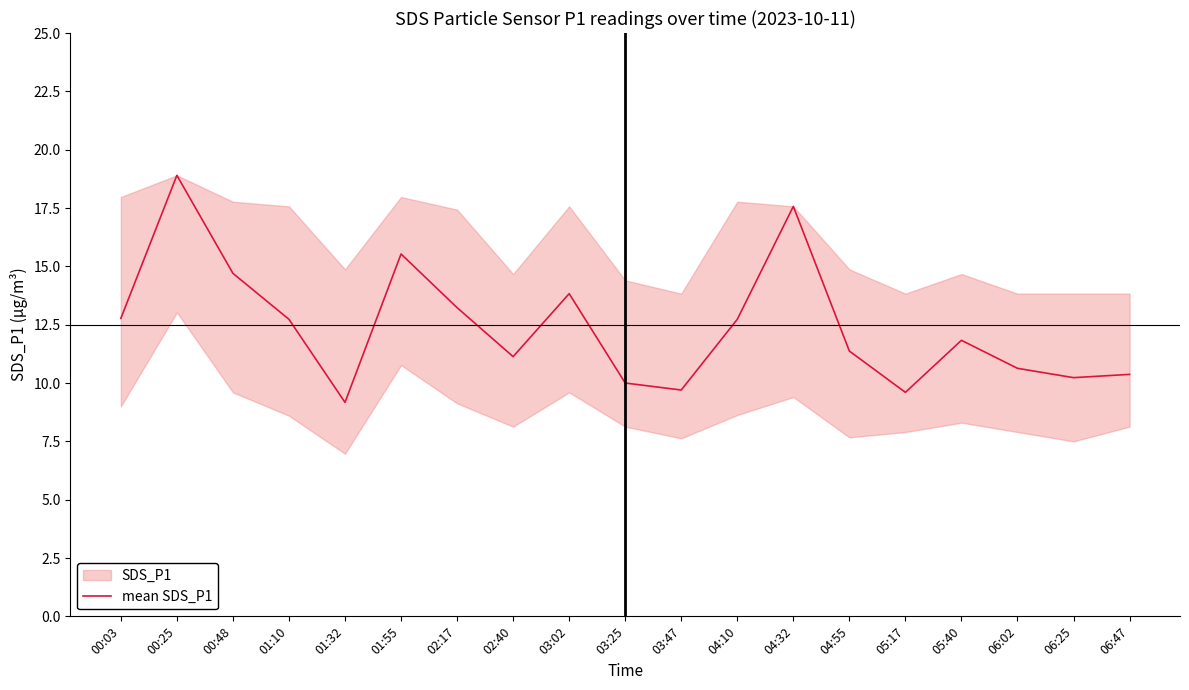

Reading left to right, transcribe all the data shown in this chart.

00:03=12.8	00:25=18.9	00:48=14.7	01:10=12.7	01:32=9.2	01:55=15.5	02:17=13.2	02:40=11.1	03:02=13.8	03:25=10.0	03:47=9.7	04:10=12.7	04:32=17.6	04:55=11.4	05:17=9.6	05:40=11.8	06:02=10.6	06:25=10.2	06:47=10.4